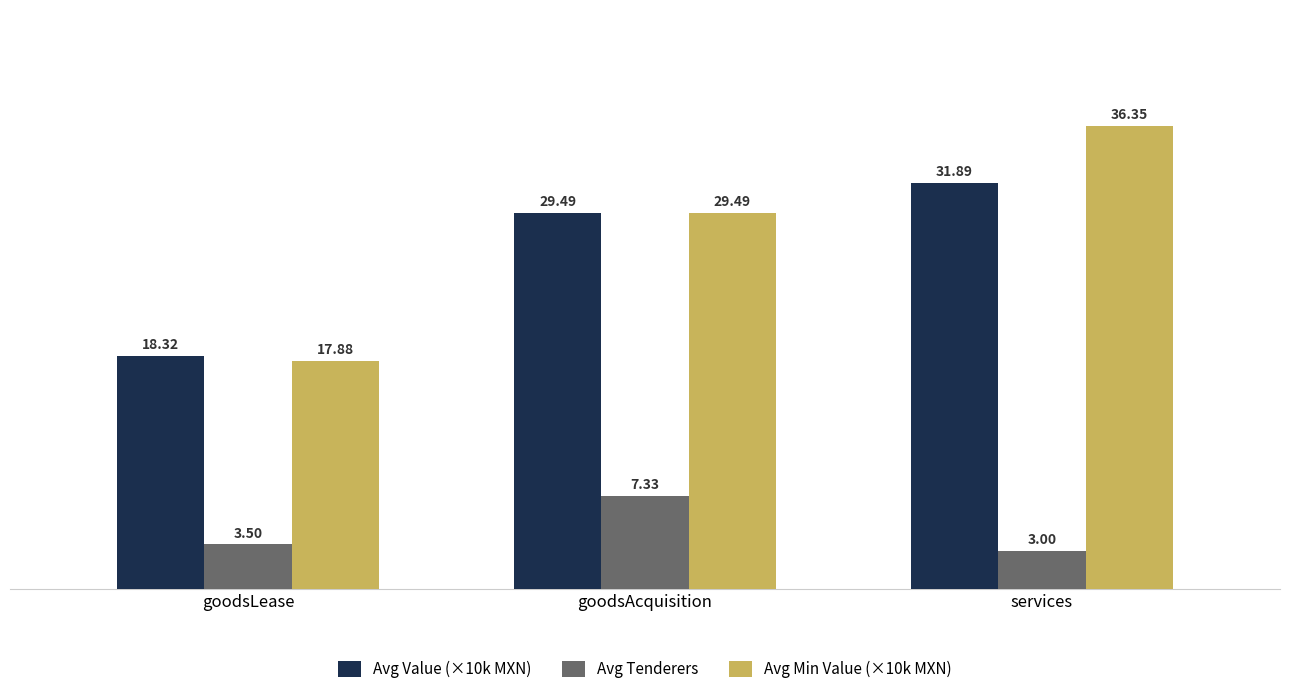

Read the Avg Min Value (×10k MXN) value at services.

36.3